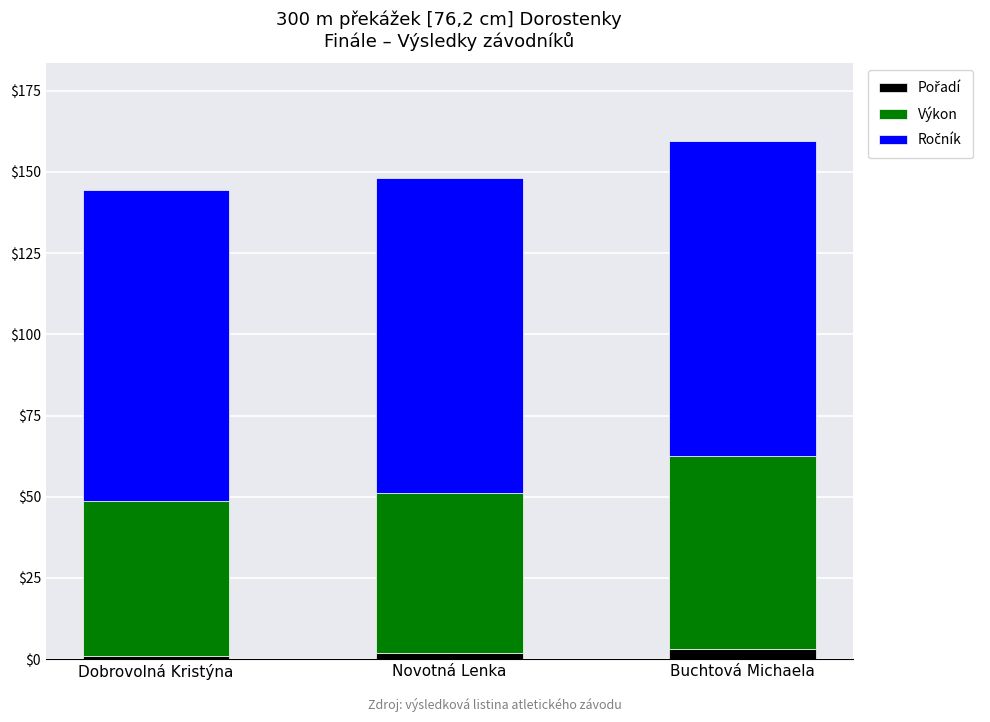

The Pořadí series shows 1.8 at Dobrovolná Kristýna. True or false?

False